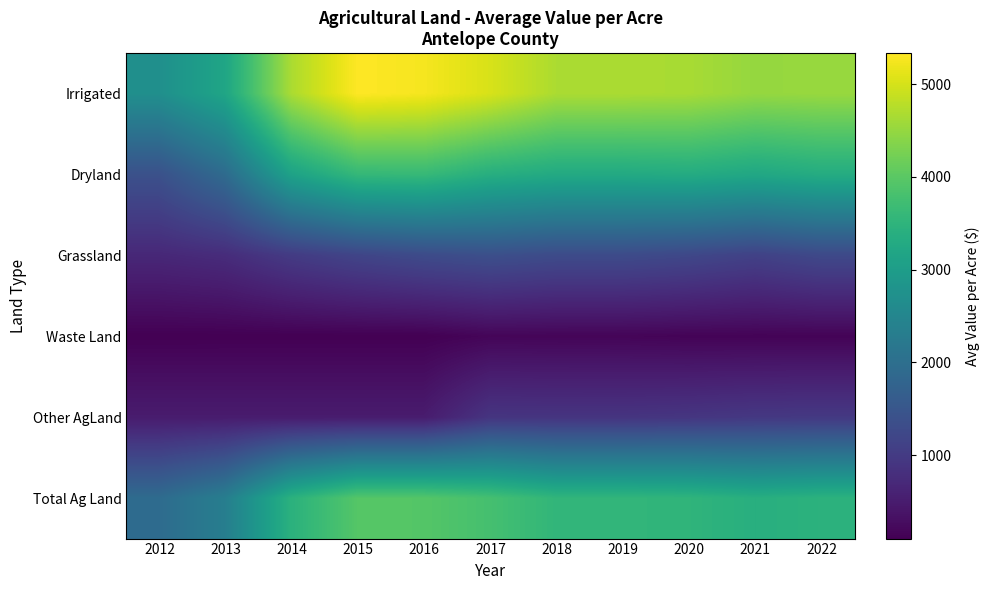

Reading left to right, list all the values displayed in this chart.

Irrigated: 2012=2705.4	2013=3183.2	2014=4672.9	2015=5334.5	2016=5264.4	2017=5020.9	2018=4676.9	2019=4677.5	2020=4649.6	2021=4506.5	2022=4530.8
Dryland: 2012=1400.0	2013=1924.0	2014=3111.9	2015=3589.6	2016=3618.7	2017=3382.0	2018=3284.0	2019=3281.4	2020=3318.5	2021=3232.5	2022=3333.2
Grassland: 2012=685.7	2013=761.8	2014=1008.3	2015=1175.9	2016=1291.4	2017=1369.0	2018=1290.6	2019=1289.2	2020=1225.1	2021=1116.8	2022=1252.0
Waste Land: 2012=100.0	2013=100.6	2014=100.7	2015=100.7	2016=100.7	2017=172.5	2018=165.8	2019=163.9	2020=147.1	2021=142.1	2022=140.7
Other AgLand: 2012=500.0	2013=500.0	2014=500.0	2015=500.0	2016=500.0	2017=901.3	2018=895.5	2019=894.3	2020=917.8	2021=957.2	2022=972.2
Total Ag Land: 2012=1934.1	2013=2331.3	2014=3446.5	2015=3949.6	2016=3942.9	2017=3786.6	2018=3541.4	2019=3544.3	2020=3519.4	2021=3390.8	2022=3456.7